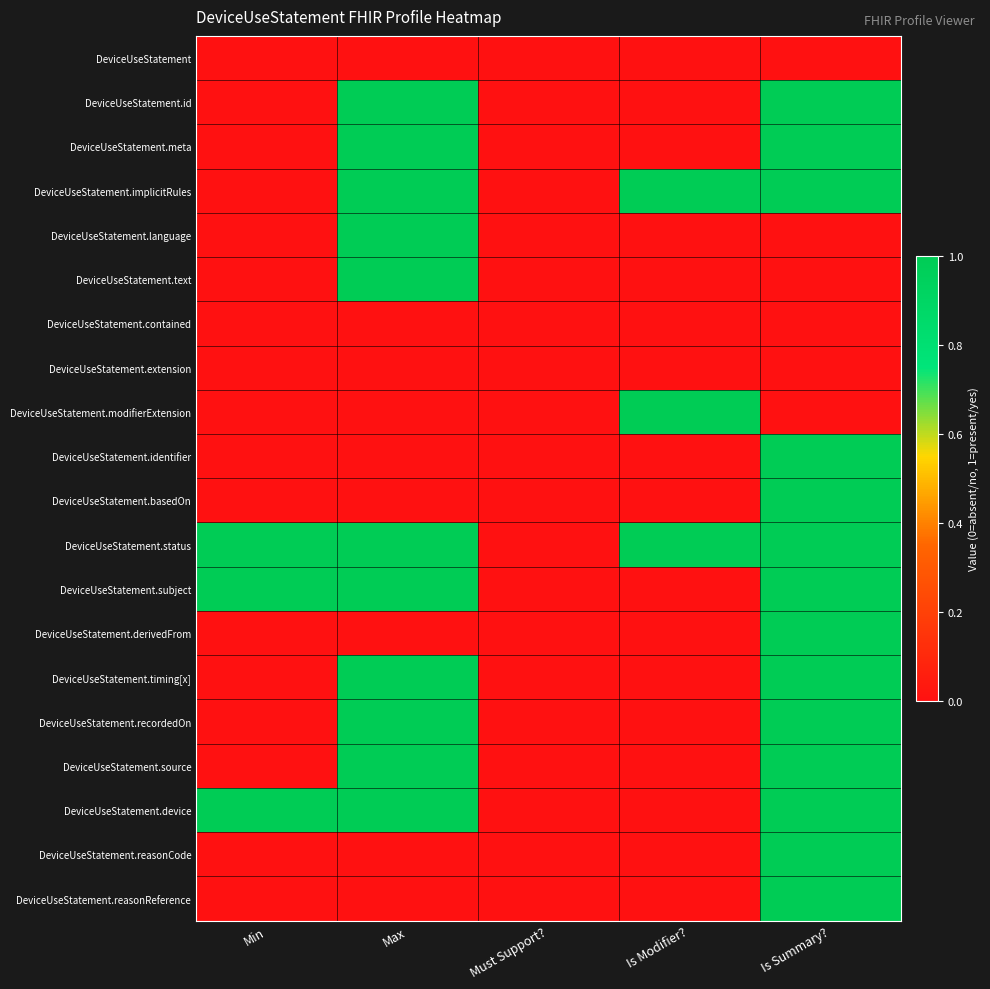

How many data points does each series have?

5